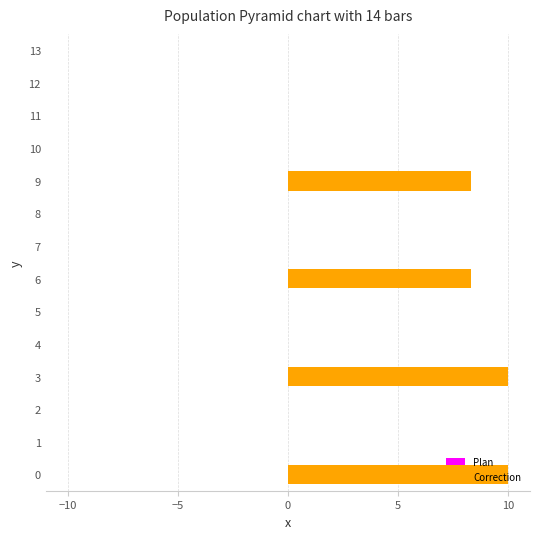

What is the sum of the values at 9 and 1?

8.3